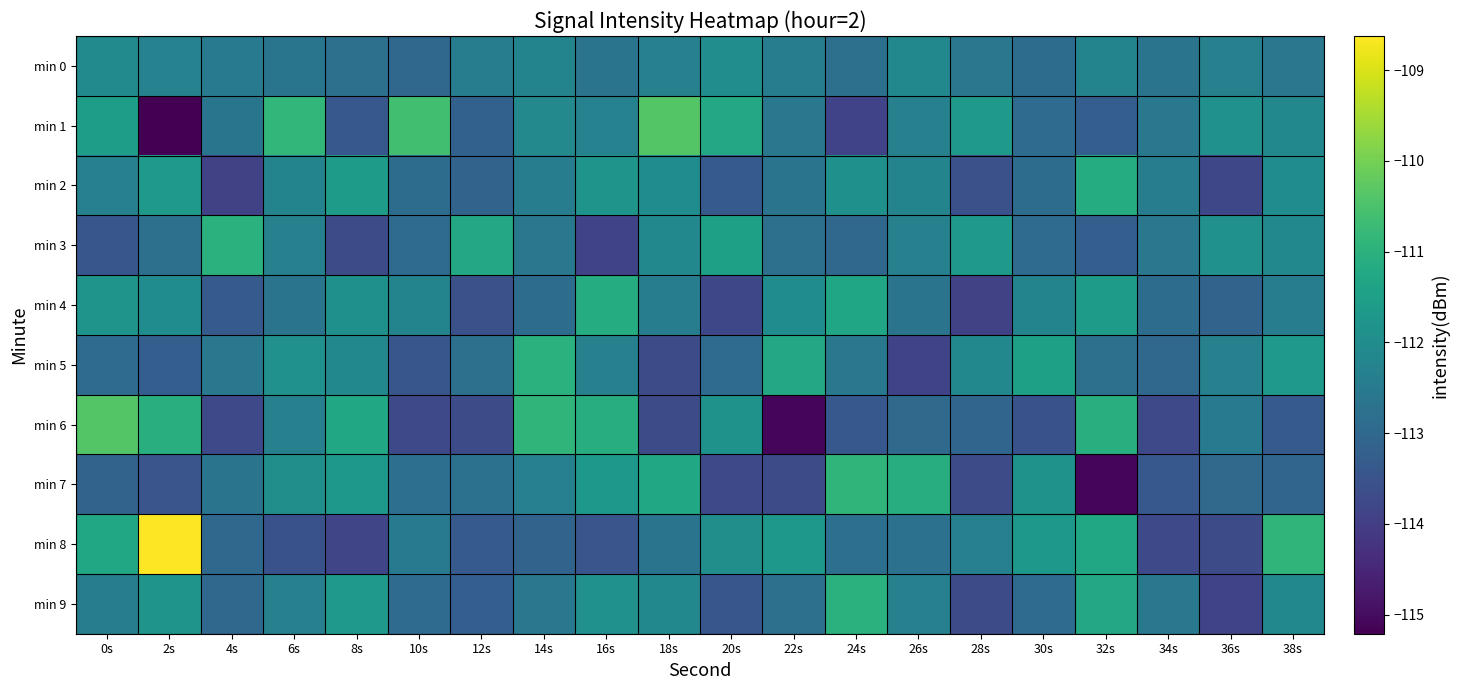

What is the total value across all series at 36s?

-1128.4